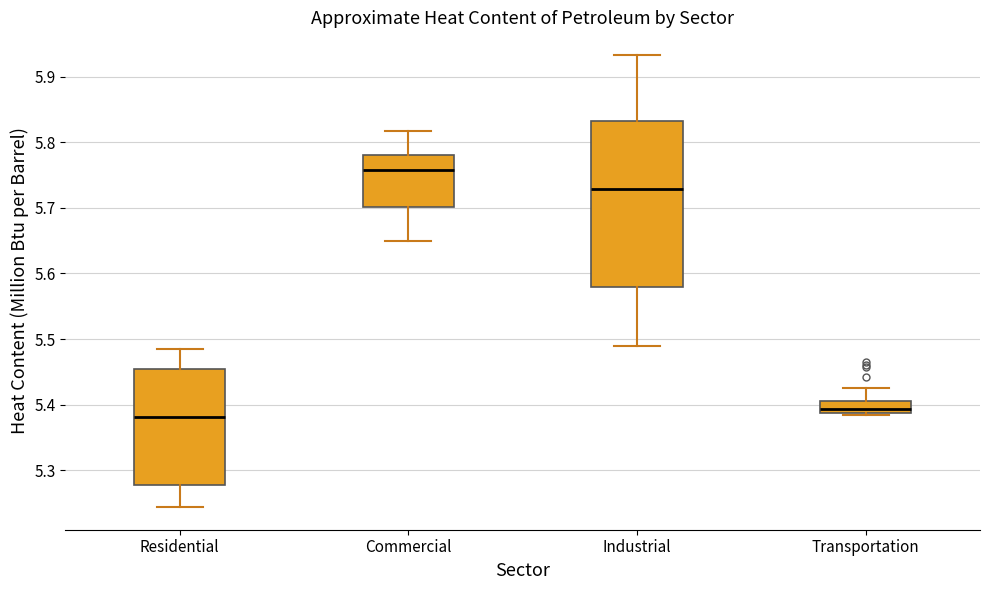

Reading left to right, read every box against the y-axis: the position of its median line, the range the box covers, and the ends of its whiskers. The values are not printed on the chart, so give them approximately, as read against the axis.

Residential: median 5.38, box 5.28 to 5.46, whiskers 5.24 to 5.49
Commercial: median 5.76, box 5.70 to 5.78, whiskers 5.65 to 5.82
Industrial: median 5.73, box 5.58 to 5.83, whiskers 5.49 to 5.93
Transportation: median 5.39 (inside the box), box 5.39 to 5.41, whiskers 5.38 to 5.43